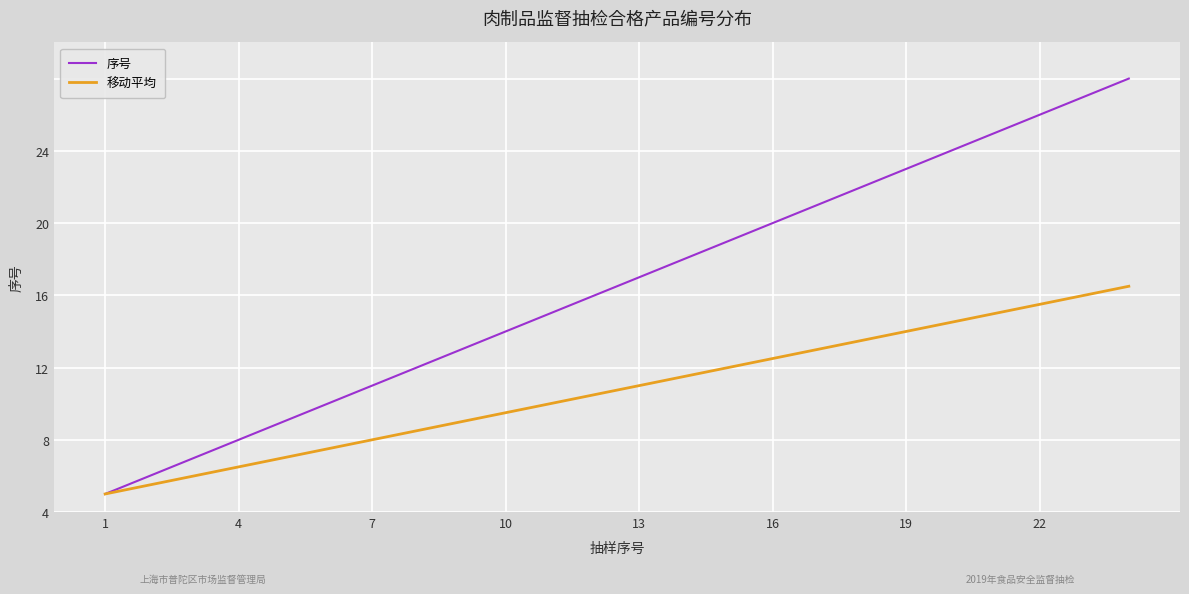

True or false: 序号 has more than 0 interior local peaks.

False